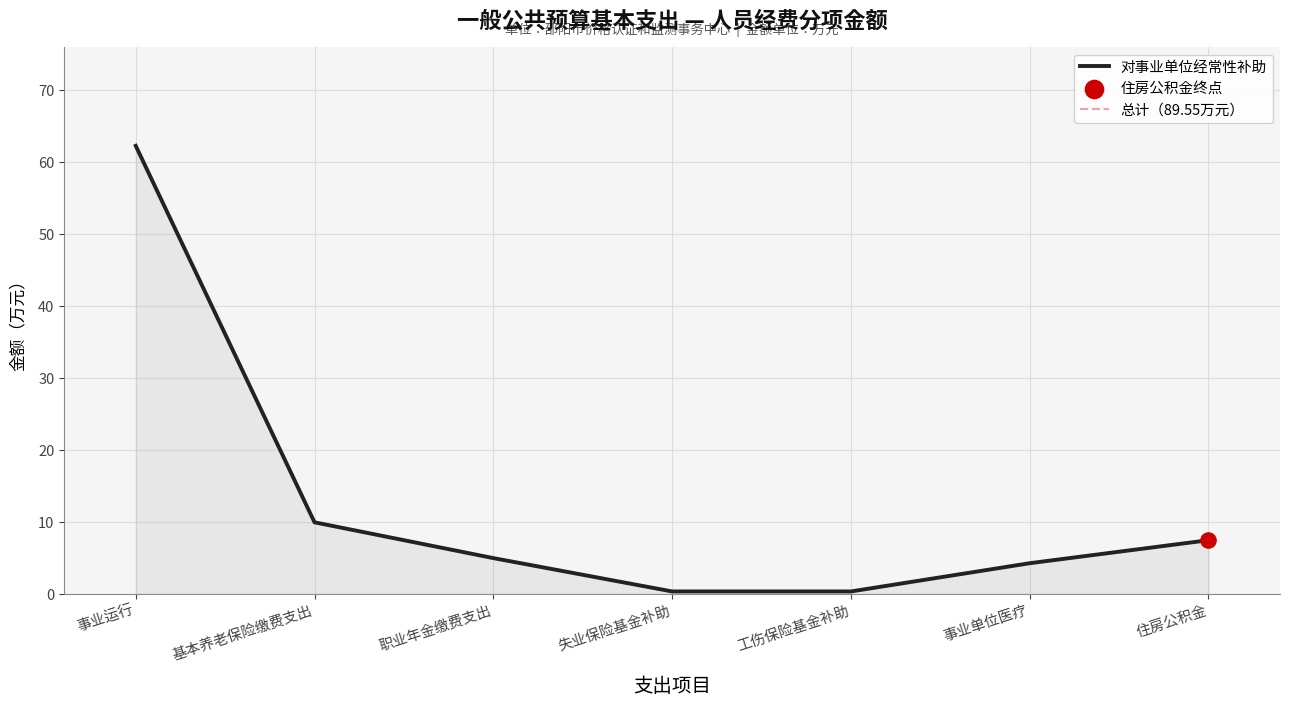

What value does the 对事业单位经常性补助 series have at 事业运行?

62.2